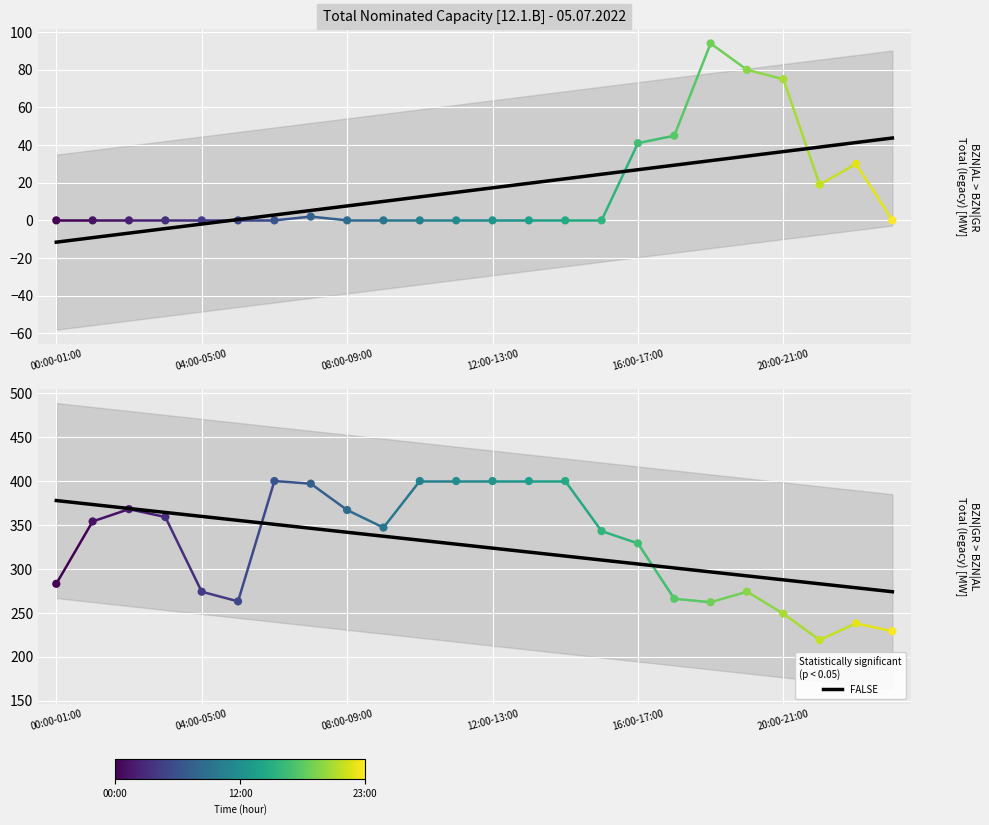

At how many categories does at least one series exceed 208?

24